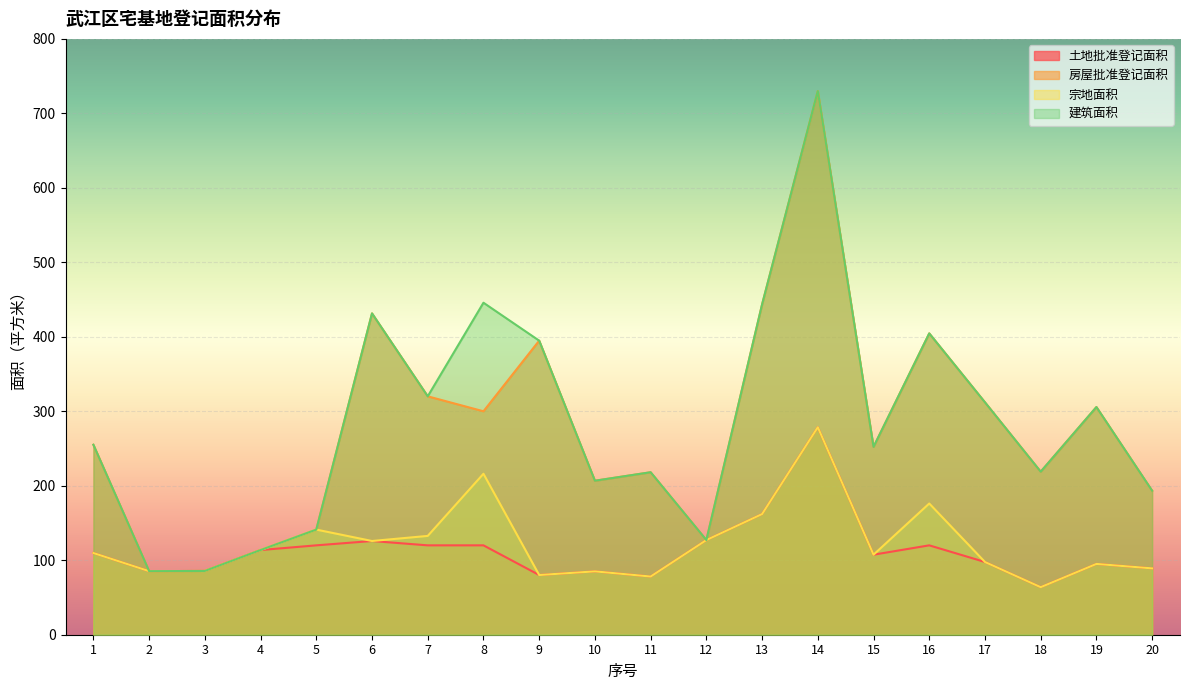

How many lines are shown in the chart?

4